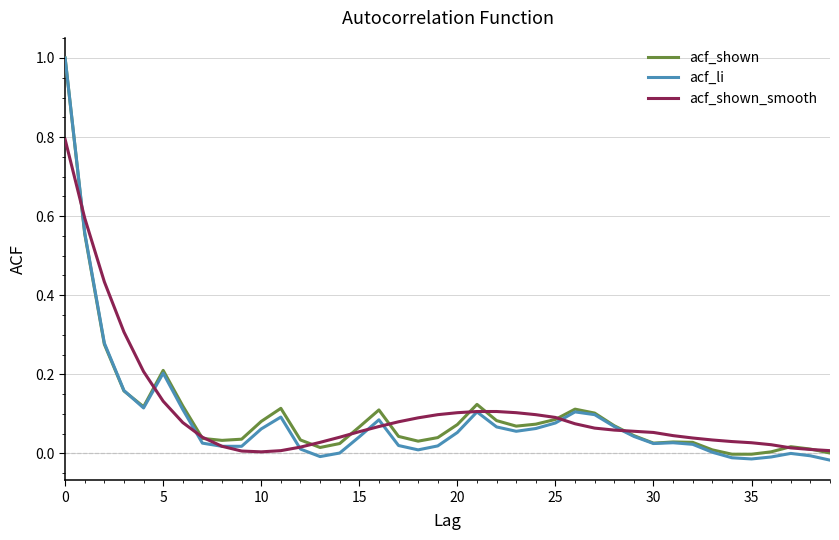

Which series has the widest spread of values?

acf_li